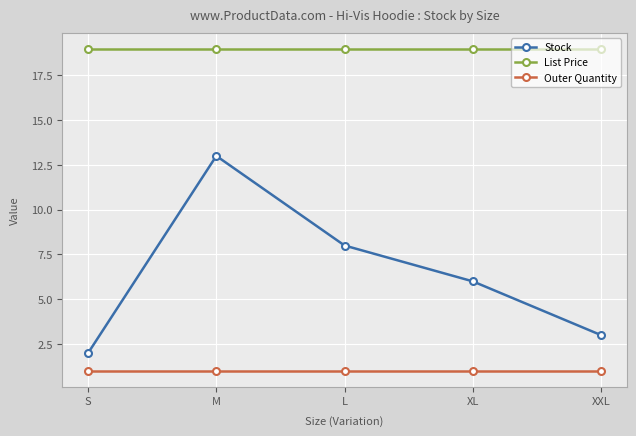

What is the label of the 3rd point from the right?

L